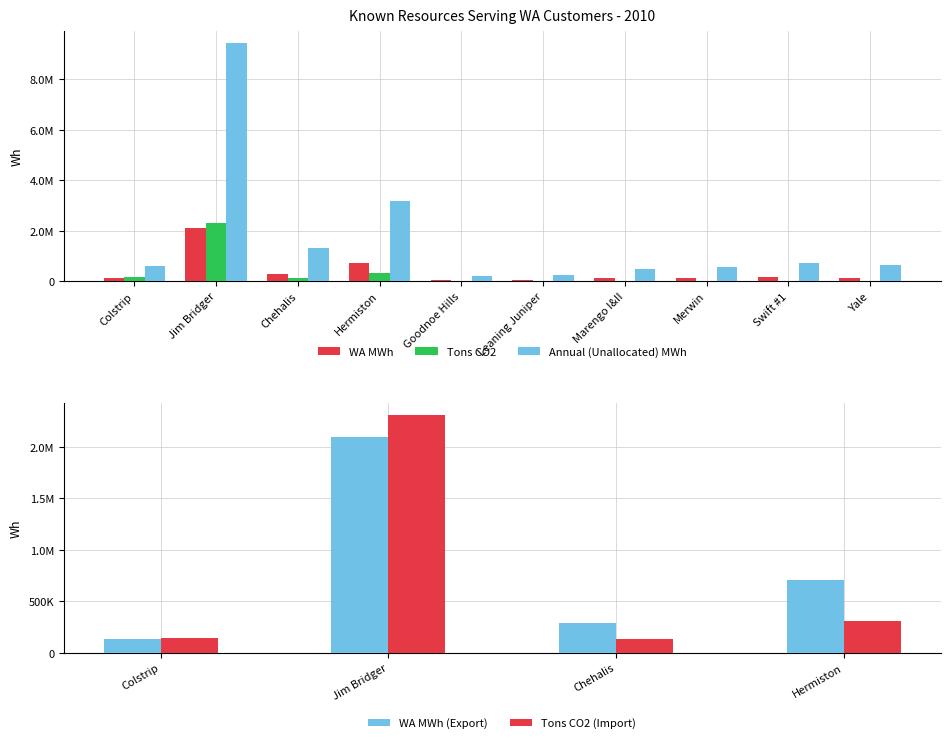

How many categories are shown in the chart?

10